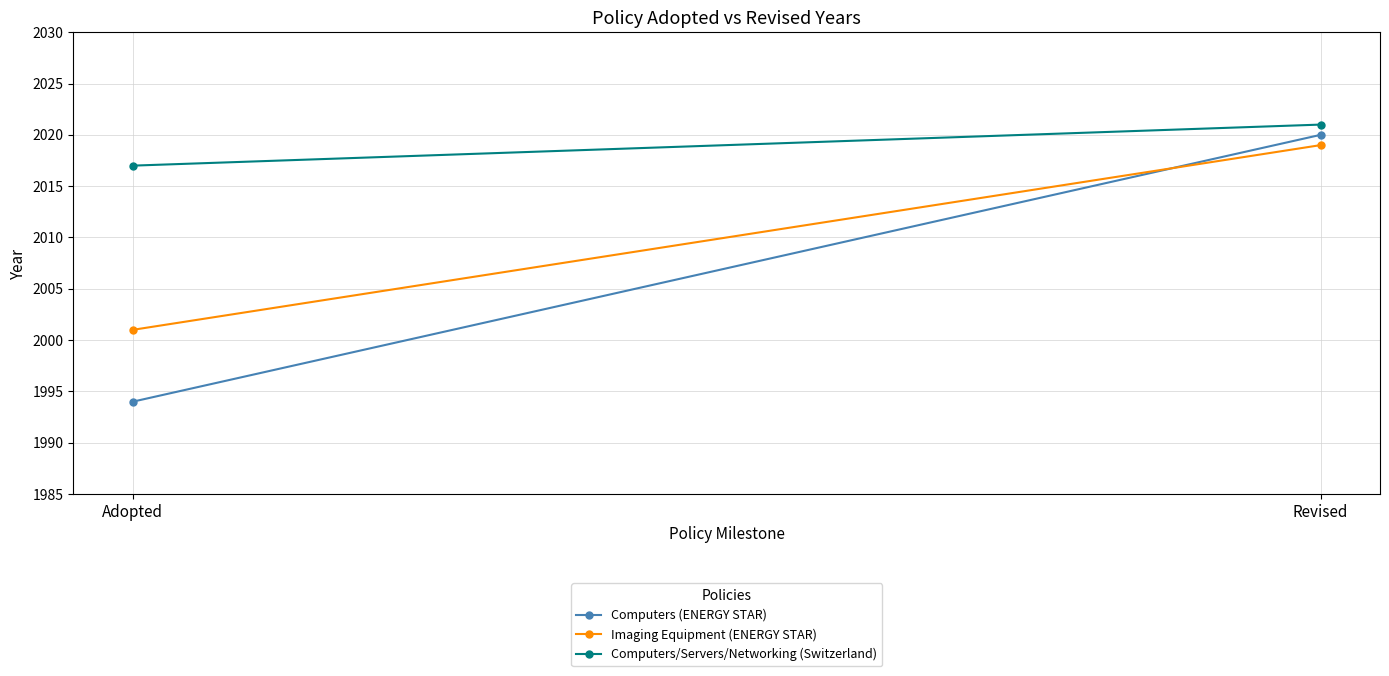

At how many categories does at least one series exceed 2020?

1